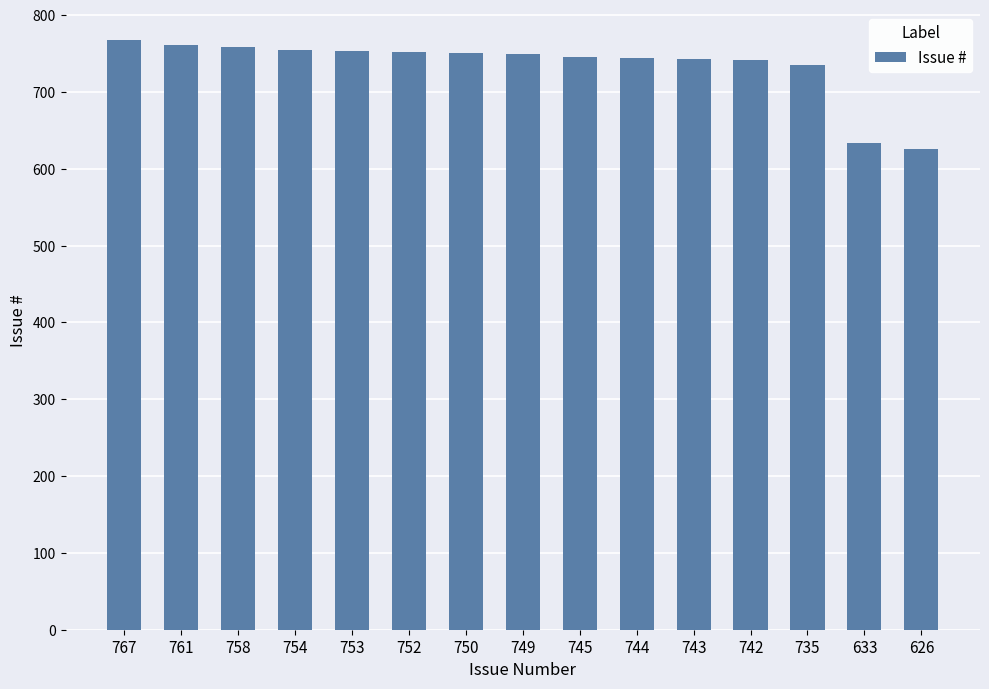

Count the number of data series in this chart.

1